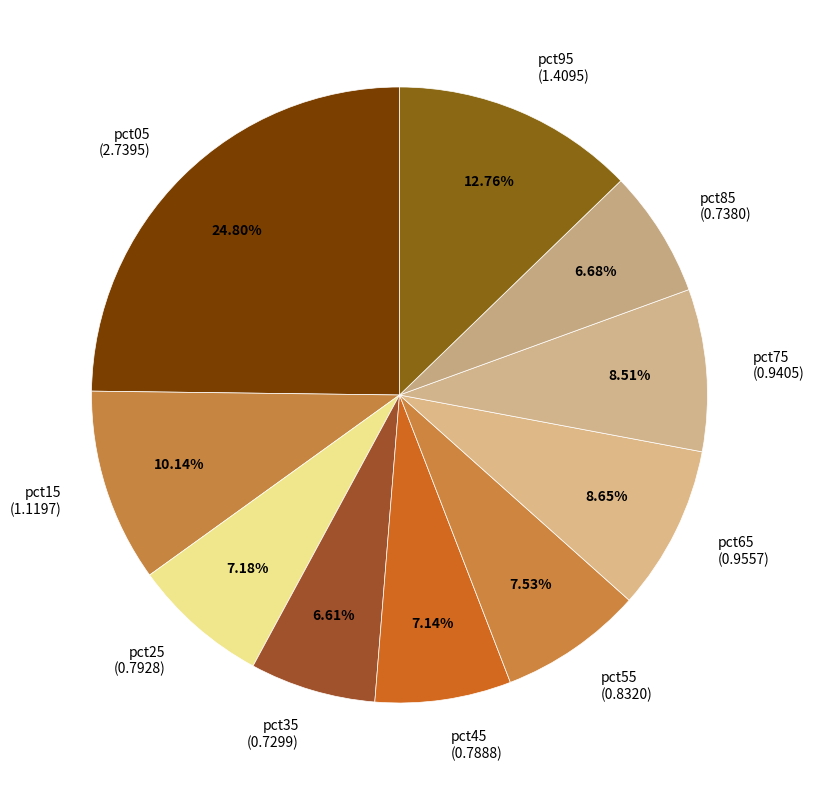

Combined, do pct95 (1.4095) and pct45 (0.7888) account for over 50%?

No